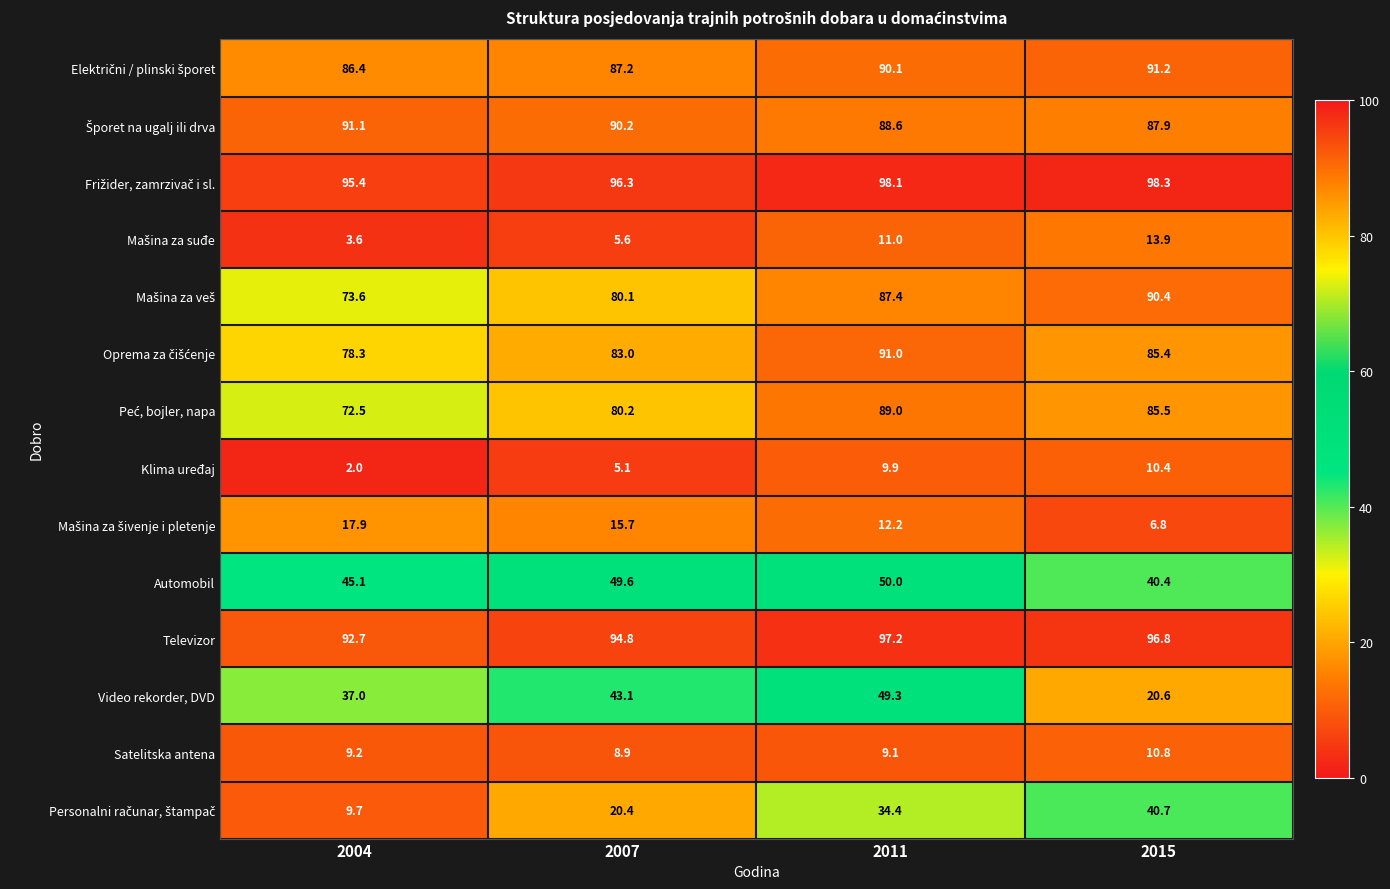

What is the average value of the Televizor series?

95.4